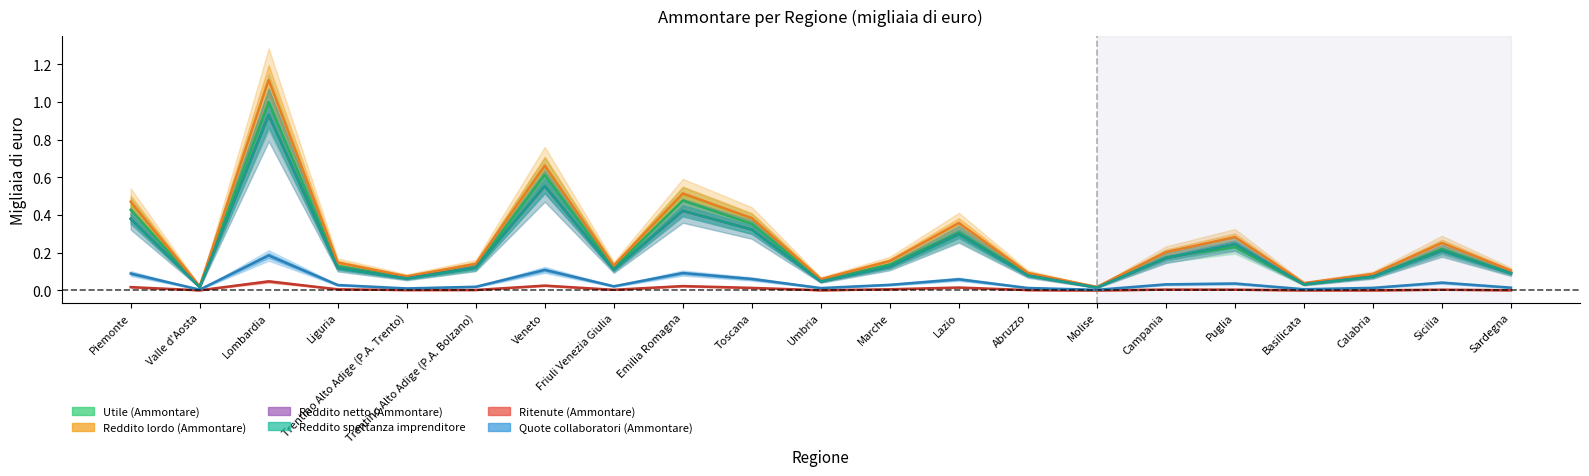

Which series has the largest total across all categories?

Reddito lordo (Ammontare)